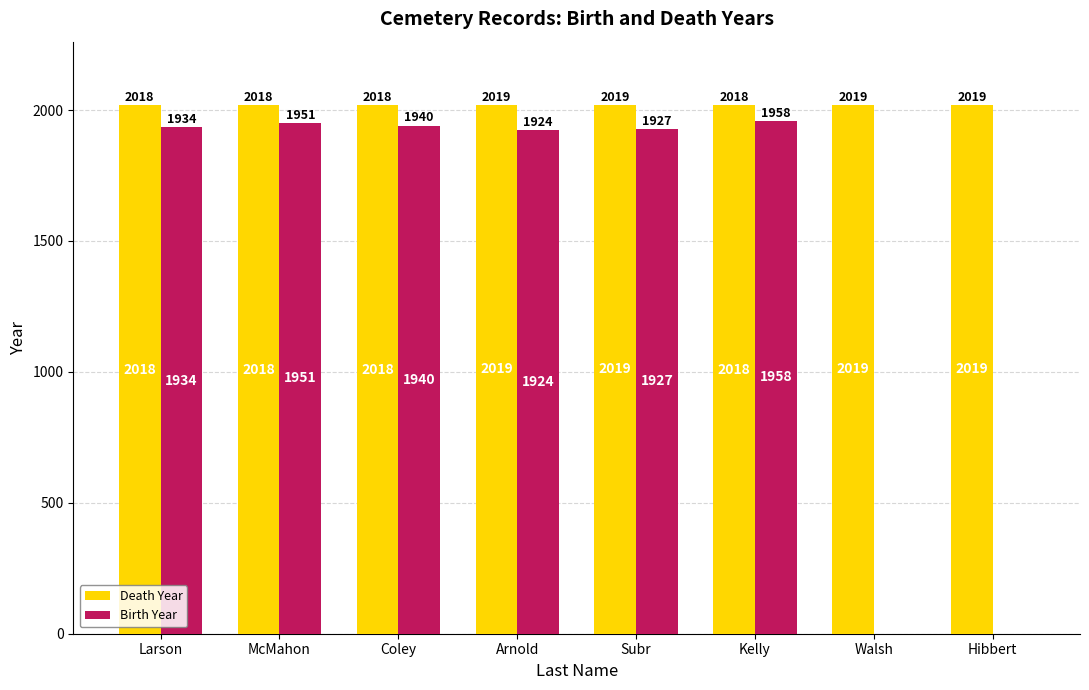

Which series changed the most between Coley and Walsh?

Birth Year